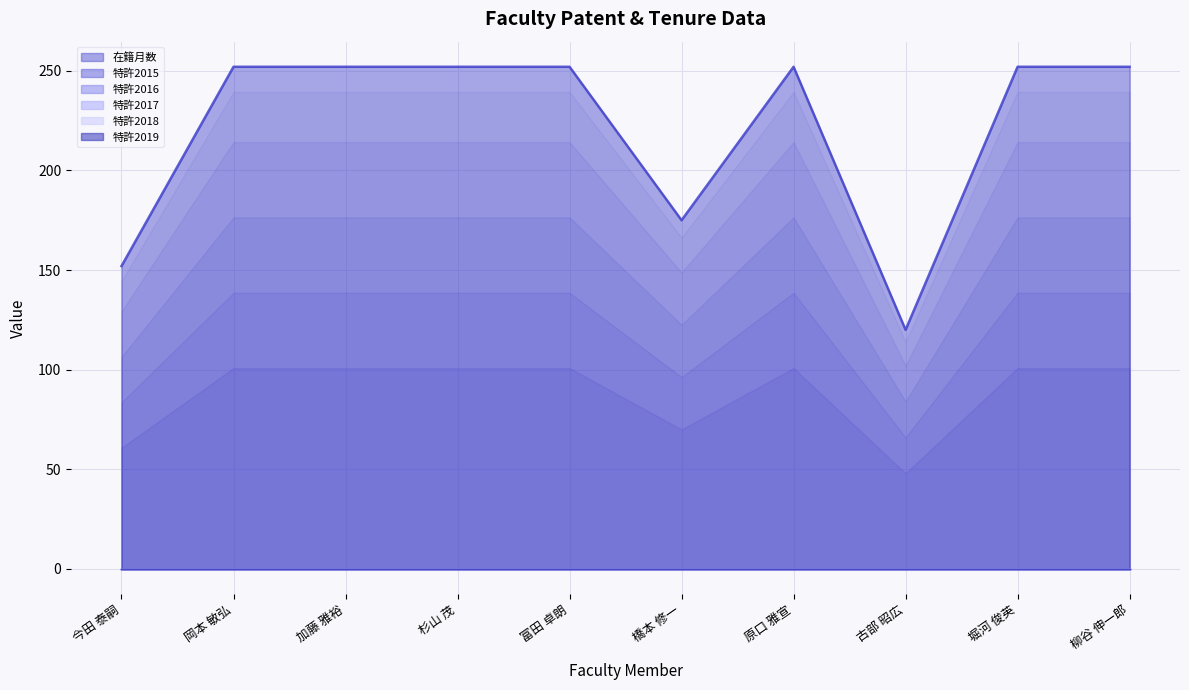

The 在籍月数 series shows 101 at 橋本 修一. True or false?

False